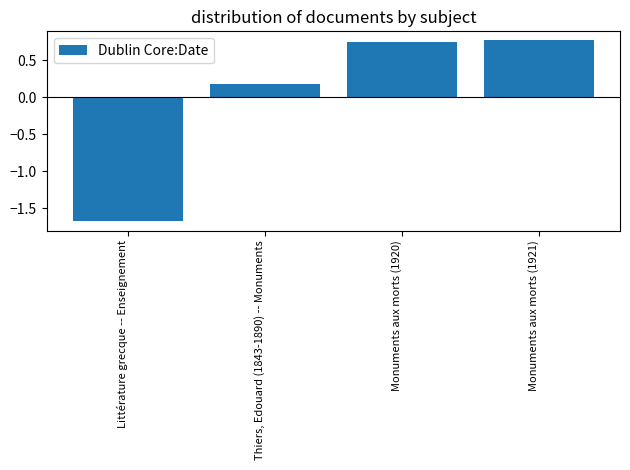

The value at Littérature grecque -- Enseignement is -1.1. True or false?

False